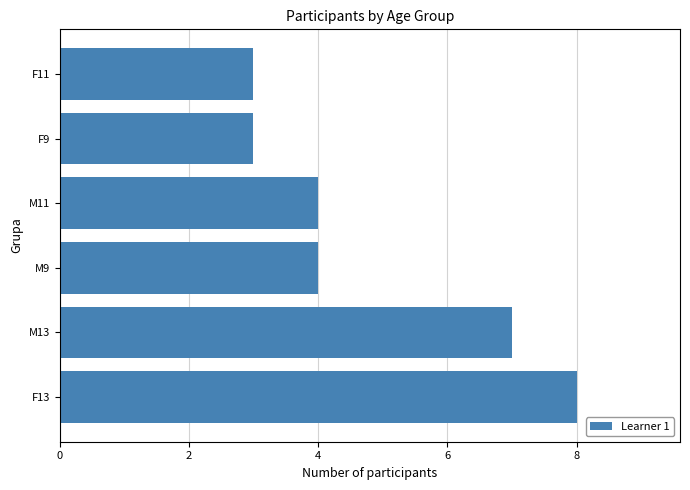

Reading bottom to top, what are all the values shown in this chart?

F13=8	M13=7	M9=4	M11=4	F9=3	F11=3